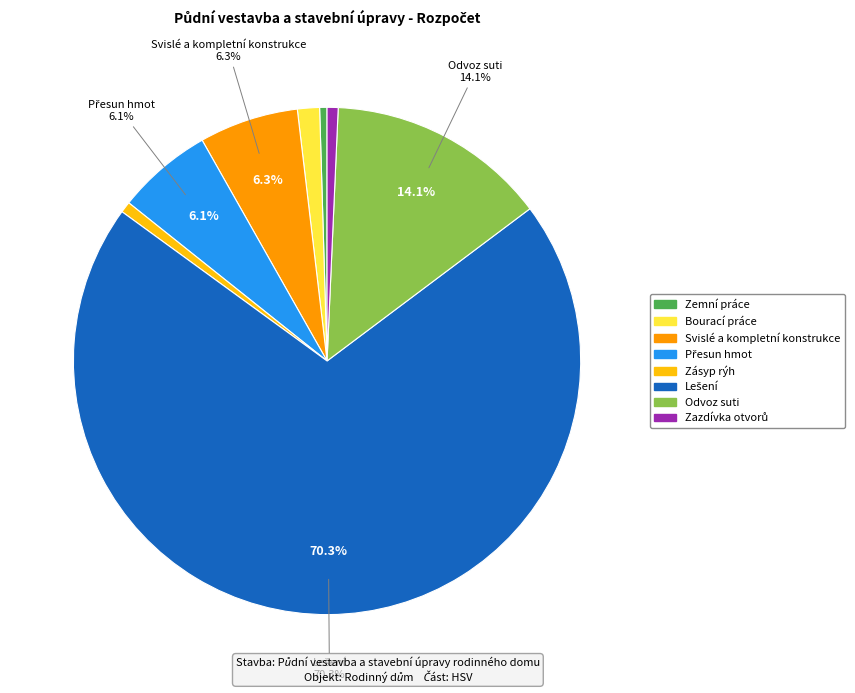

True or false: Bourací práce accounts for 11% of the total.

False